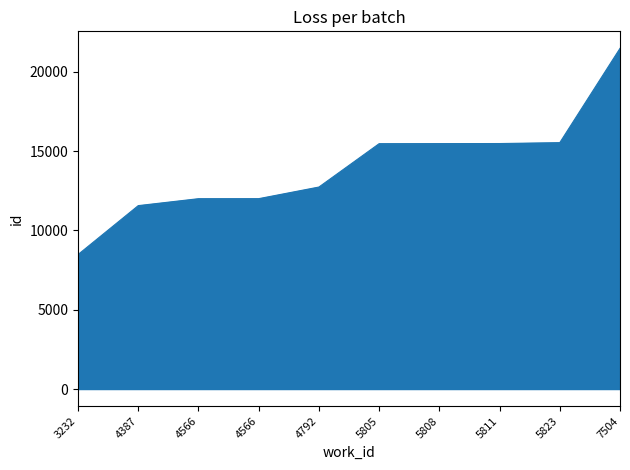

How many series are shown in this chart?

1